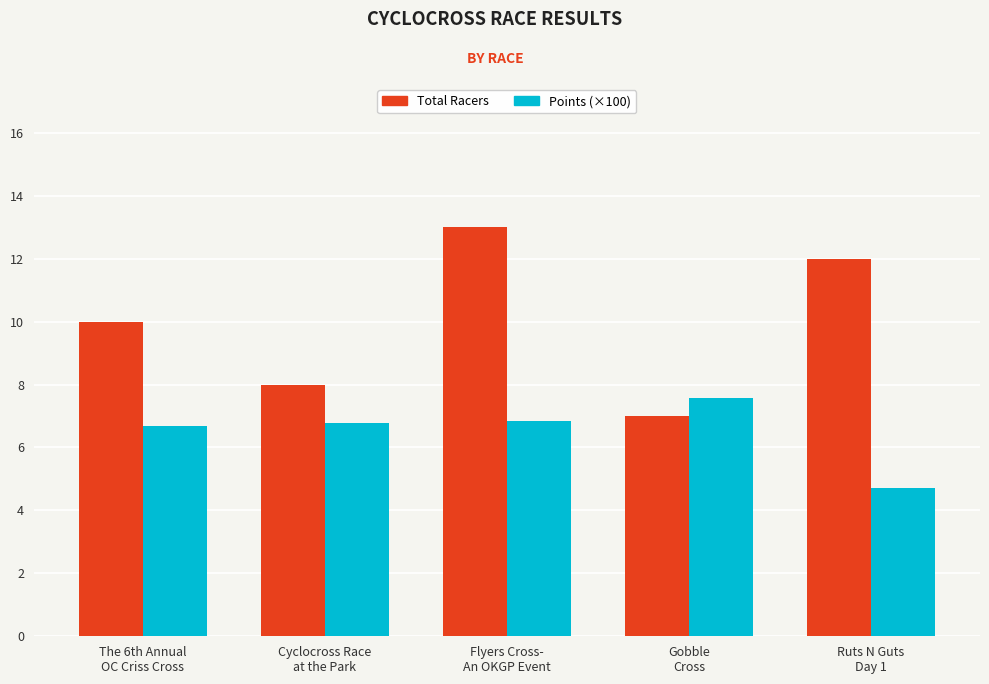

Which series has the widest spread of values?

Total Racers